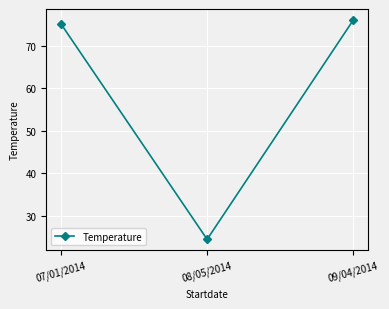

Is it true that the value at 07/01/2014 is 124.3?

False